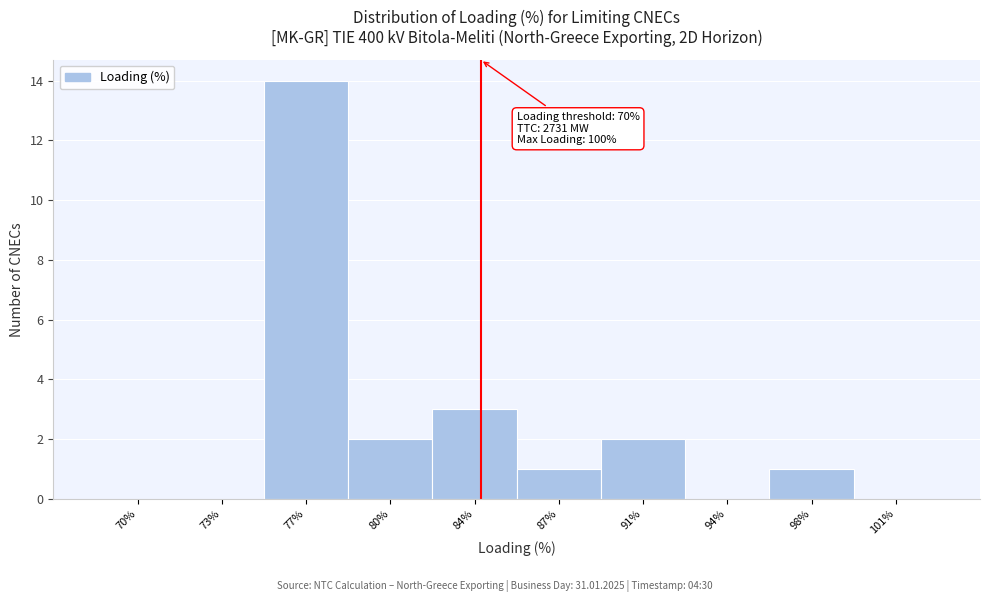

Reading left to right, list all the values displayed in this chart.

70%=0	73%=0	77%=14	80%=2	84%=3	87%=1	91%=2	94%=0	98%=1	101%=0